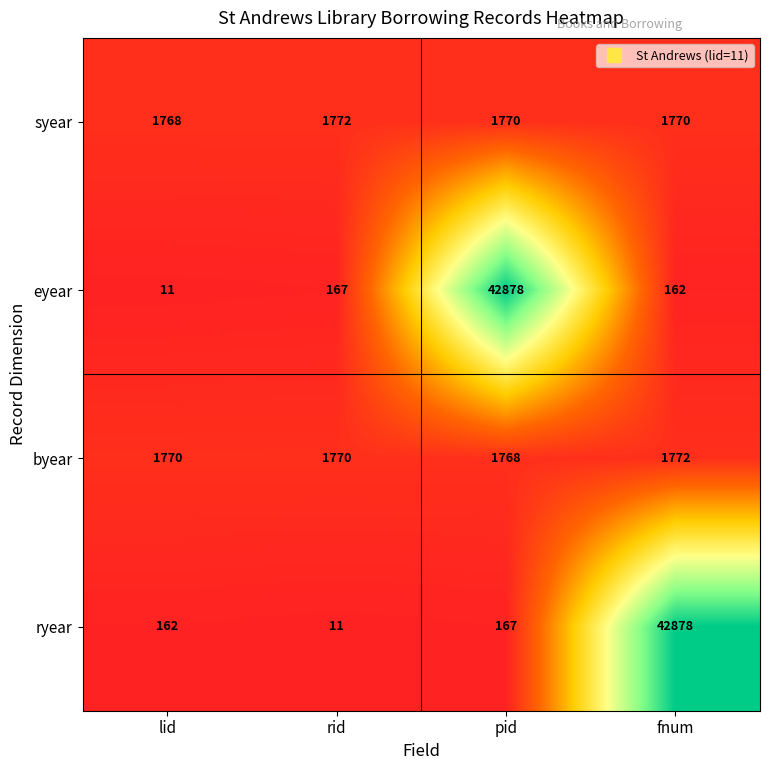

The value of ryear at fnum is 20052. True or false?

False